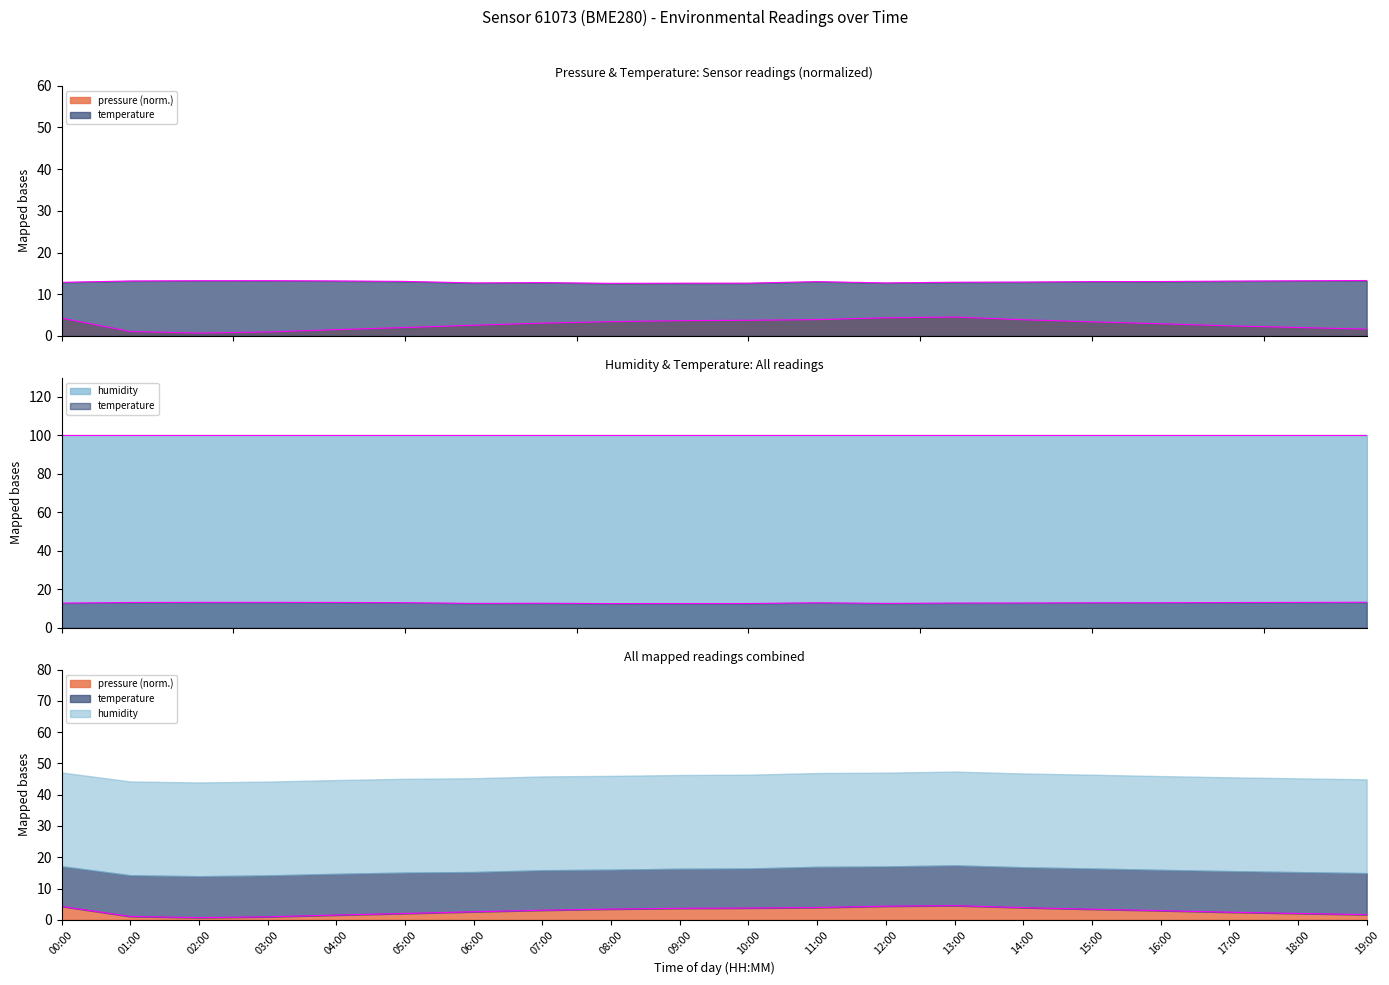

The value of pressure_line at 10:00 is 6.6. True or false?

False